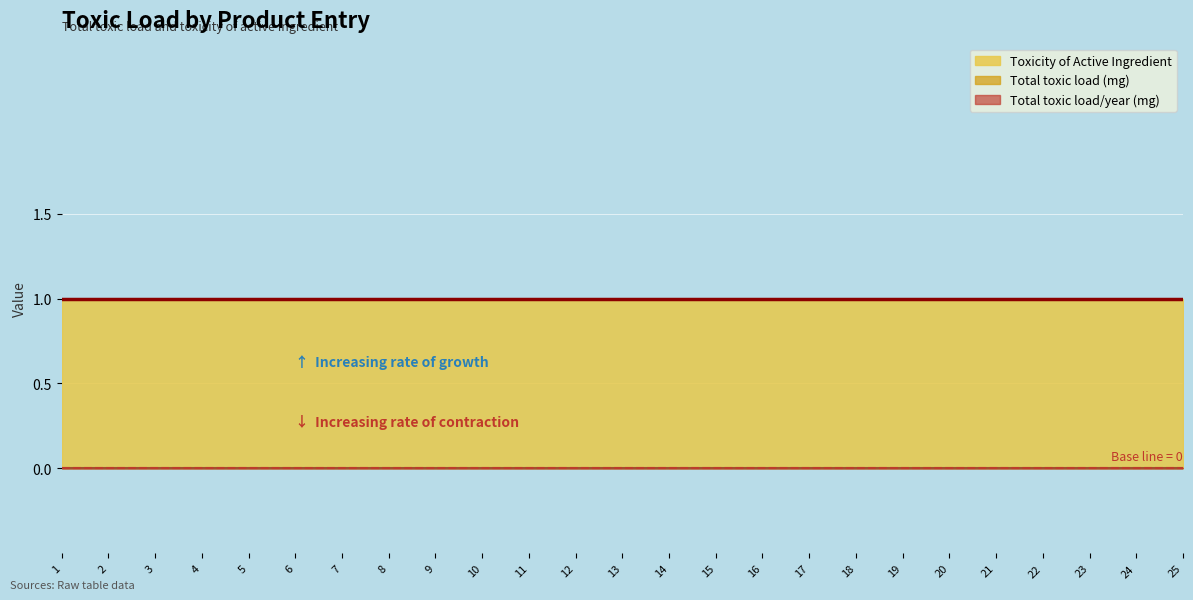

Which category has the lowest value in the Total toxic load/year (mg) series?

1